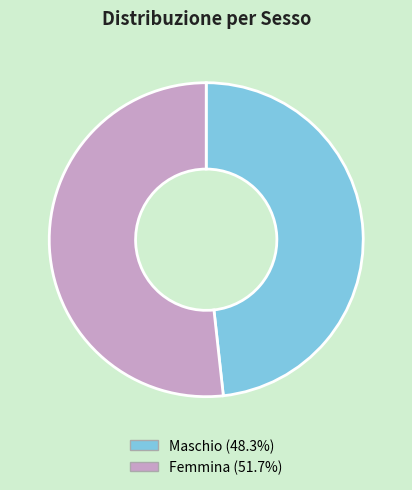

Count the number of slices in the pie.

2